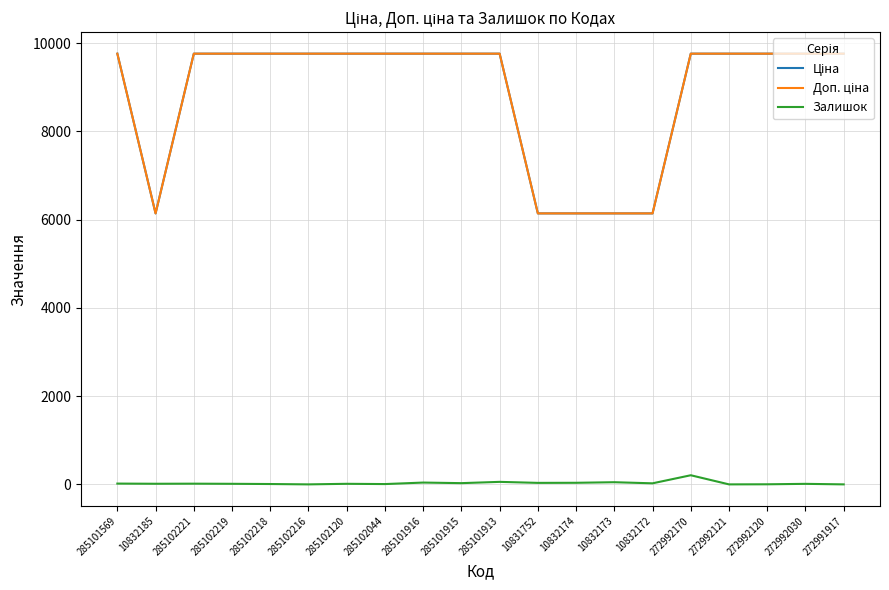

Does the chart display data point markers on the line(s)?

No